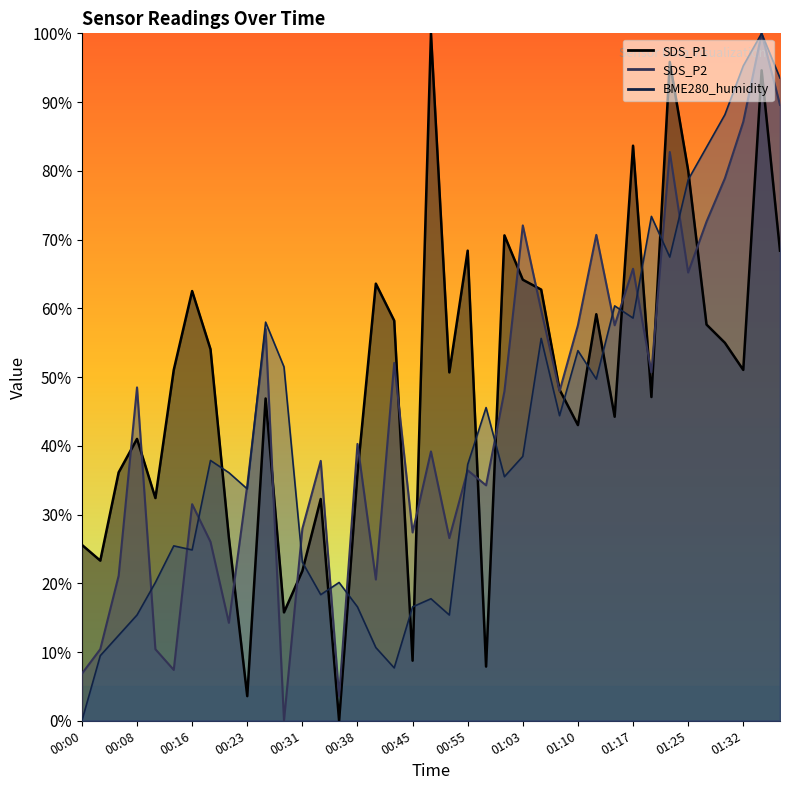

Between 01:25 and 01:34, which series saw the biggest shift?

SDS_P2